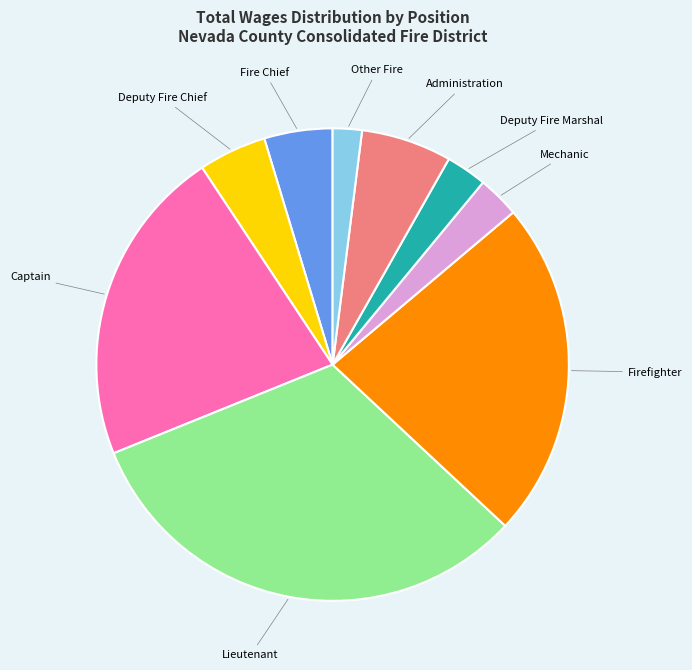

Is it true that Lieutenant is 32% of the pie?

True